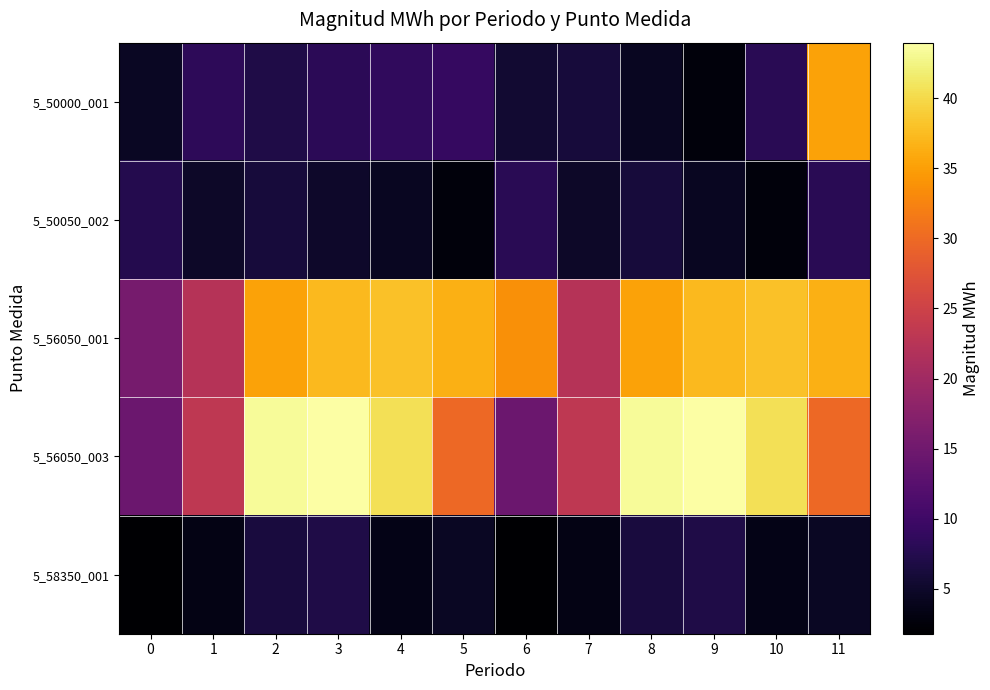

What is the total value across all series at 5?

82.7